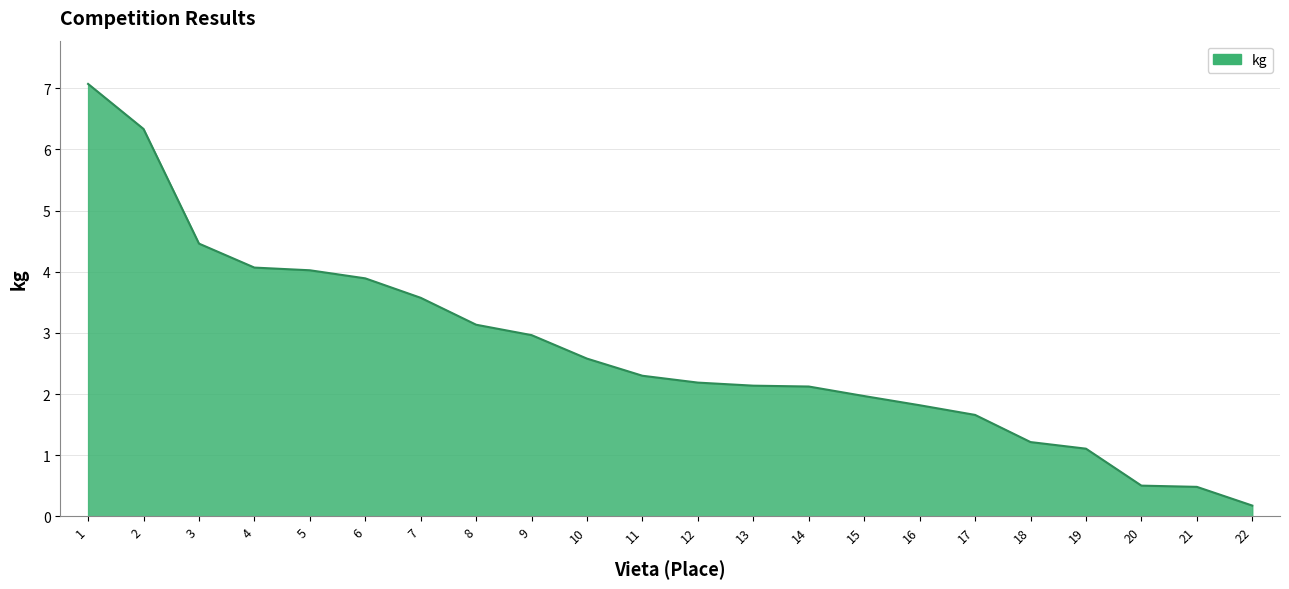

What is the sum of all values?

59.8